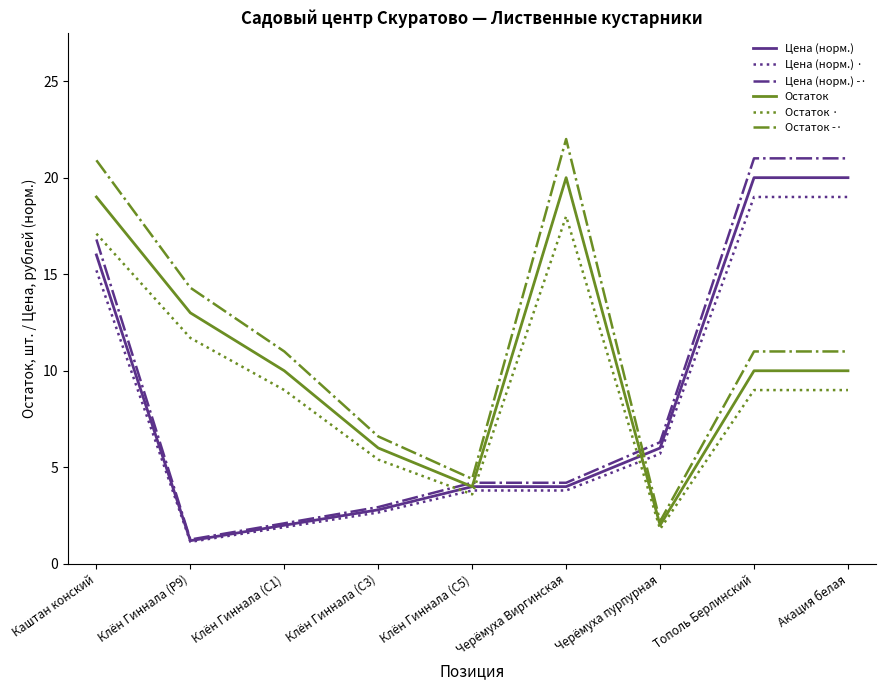

What is the difference between the maximum and minimum values in the Цена (норм.) series?

18.8